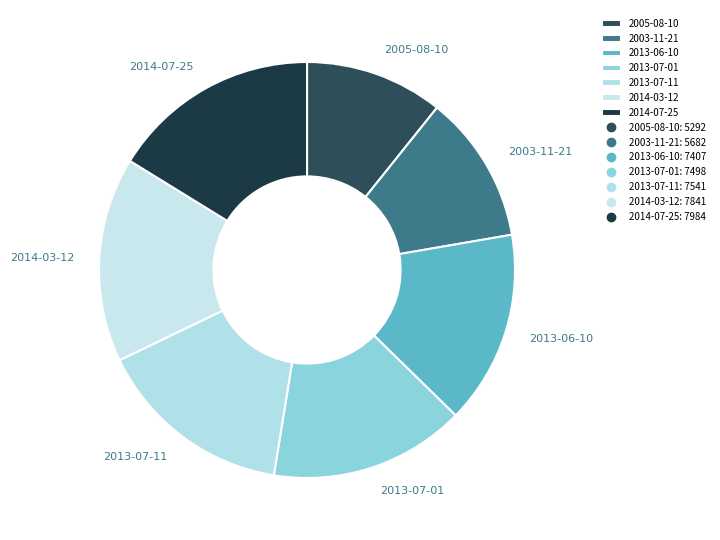

How many segments does this pie chart have?

7